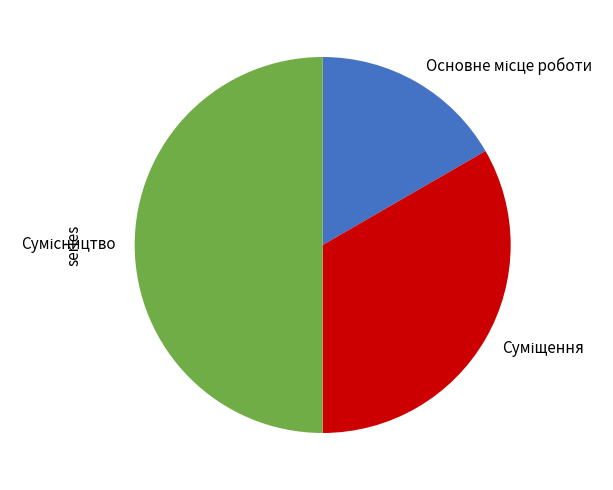

To the nearest percent, what is the average slice percentage?

33%